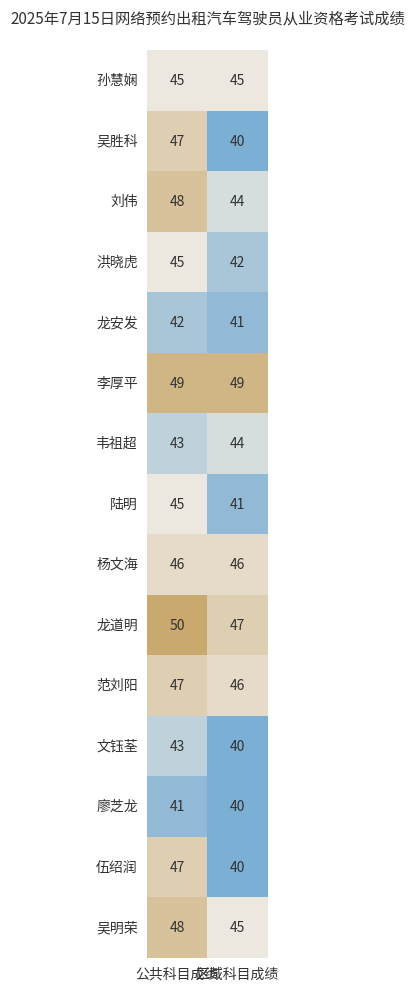

At which label is 文钰荃 closest to 41?

1